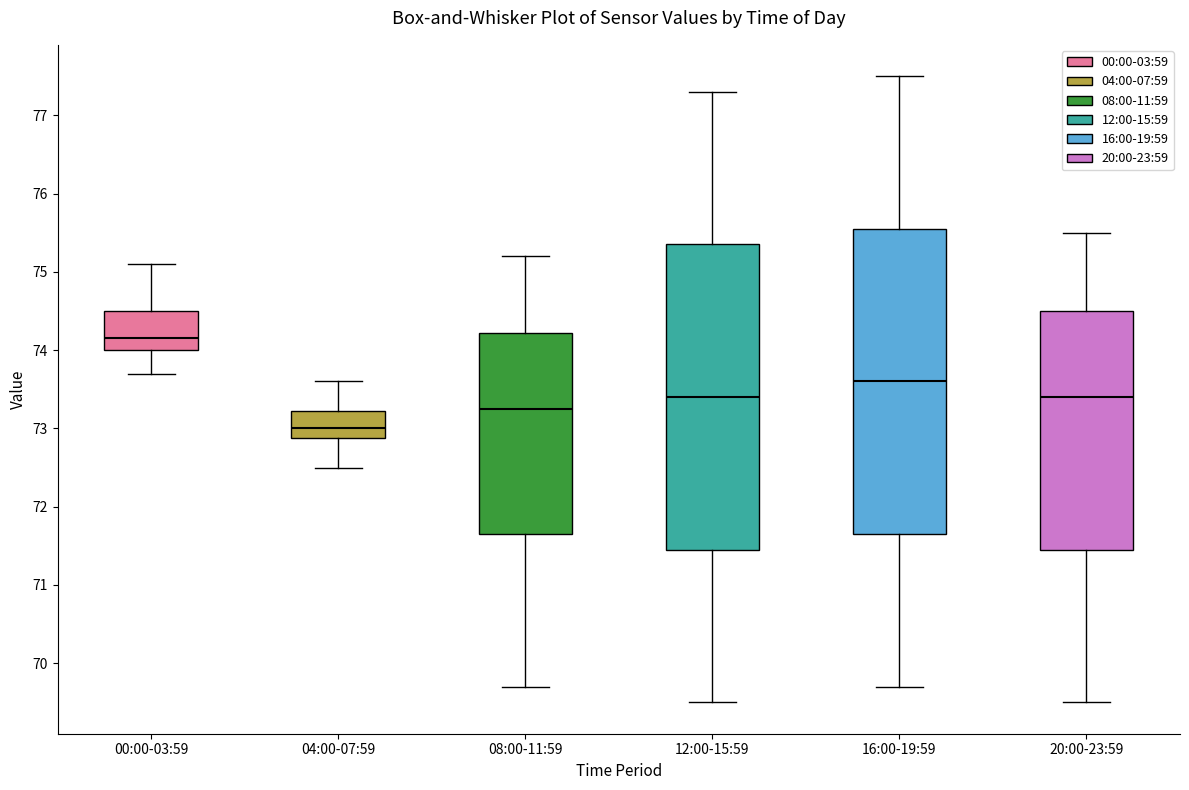

Where does the lower whisker of the box for 04:00-07:59 end on the y-axis? The values are not printed on the chart, so give them approximately, as read against the axis.

72.5